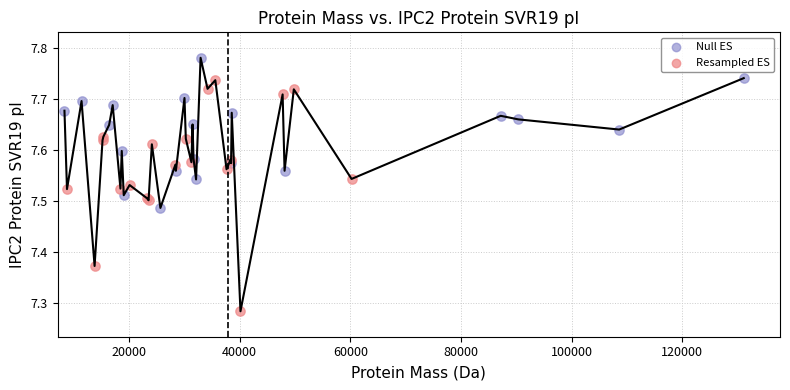

Which series reaches the maximum Y coordinate?

Null ES